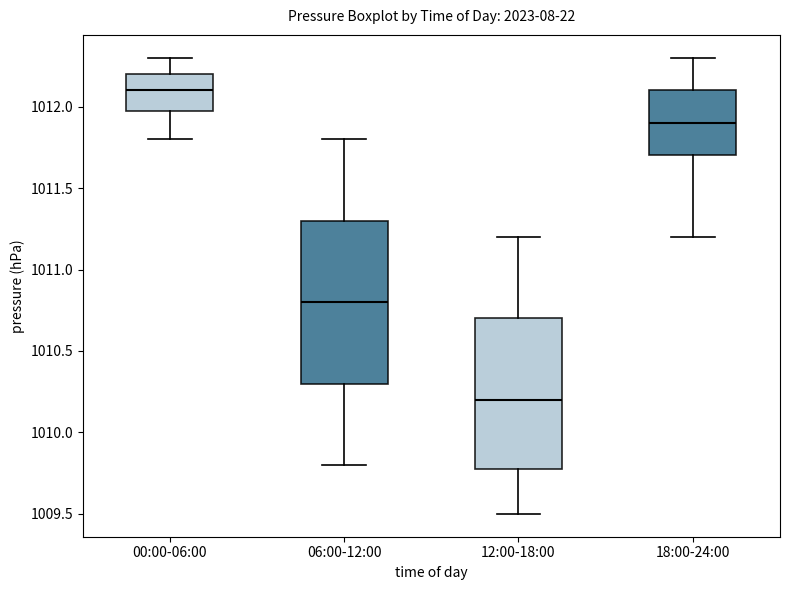

Comparing the boxes themselves (not the whiskers), which one is the tallest?

06:00-12:00